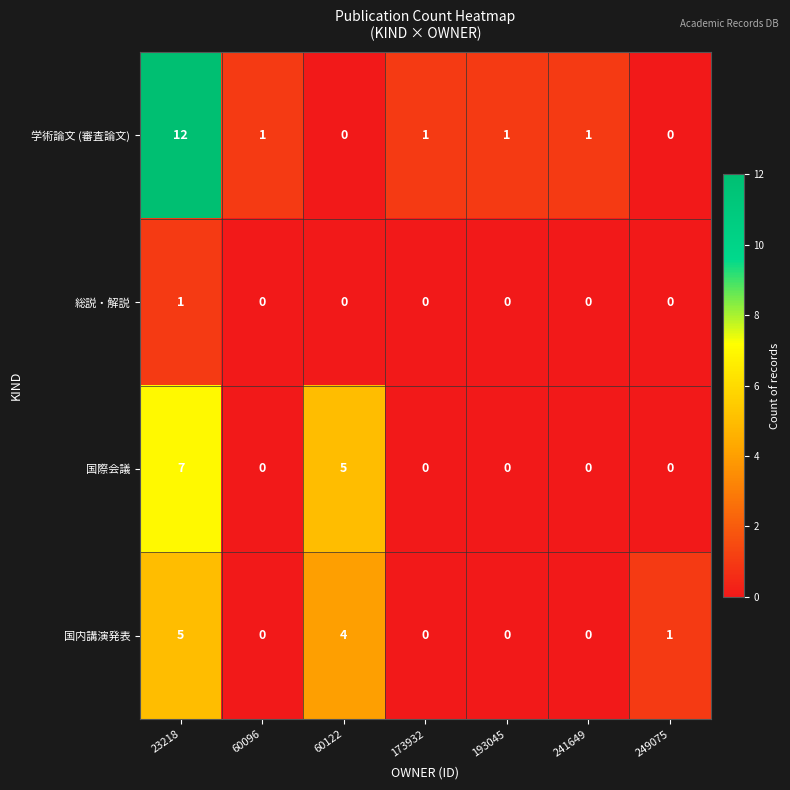

How many series are shown in this chart?

4